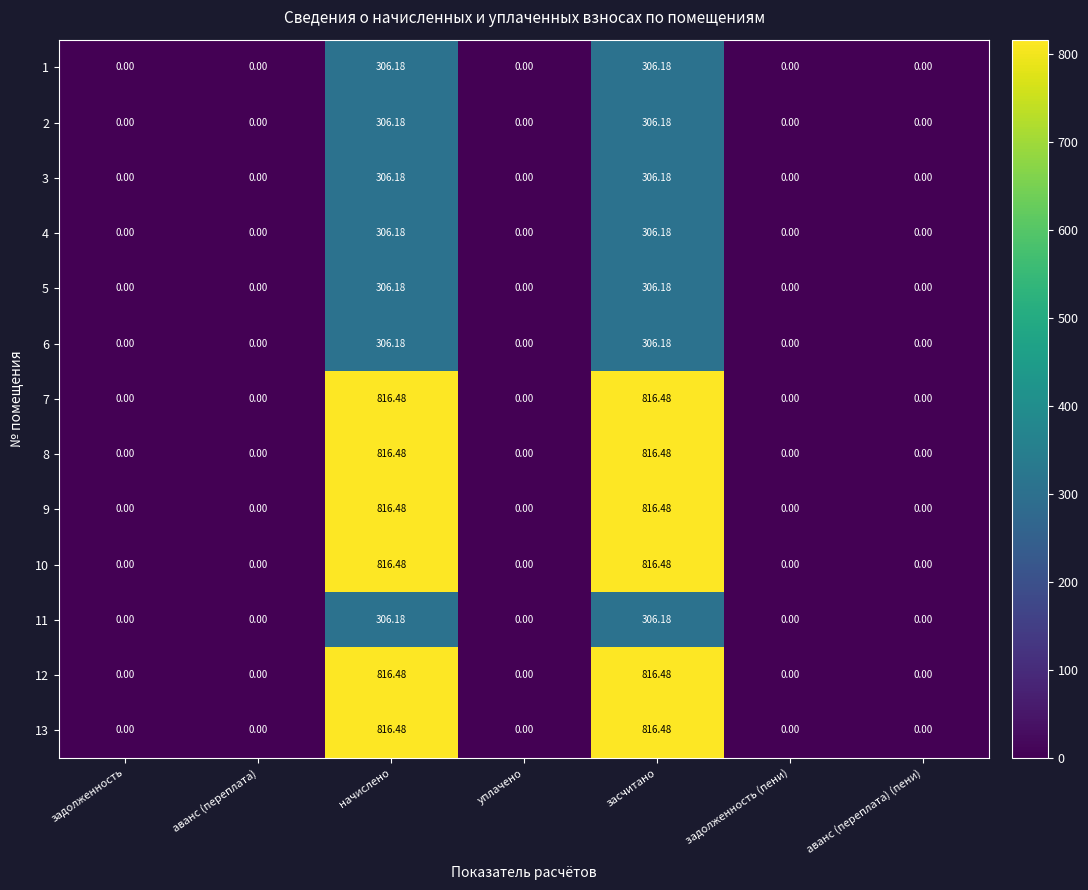

Is the value of 2 at начислено greater than the value of 7 at задолженность (пени)?

Yes